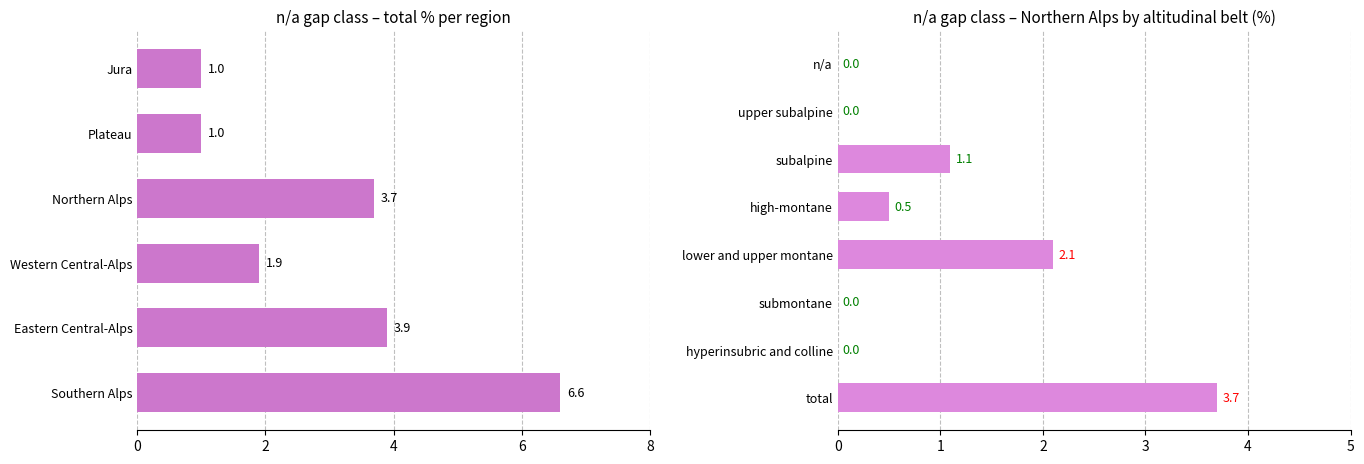

At which category is the sum across all series the highest?

total